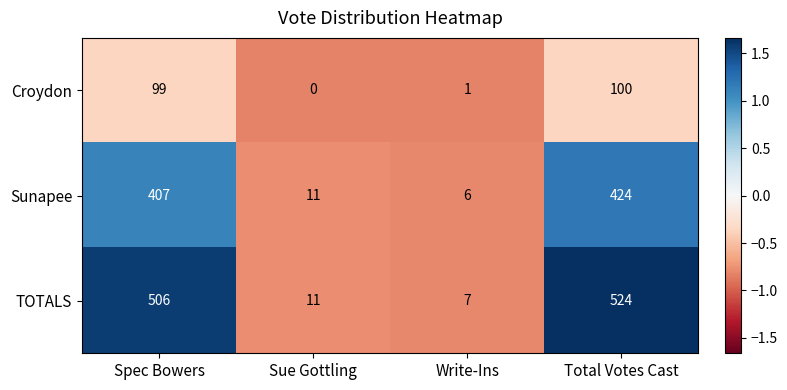

Which category has the lowest value across all series?

Sue Gottling